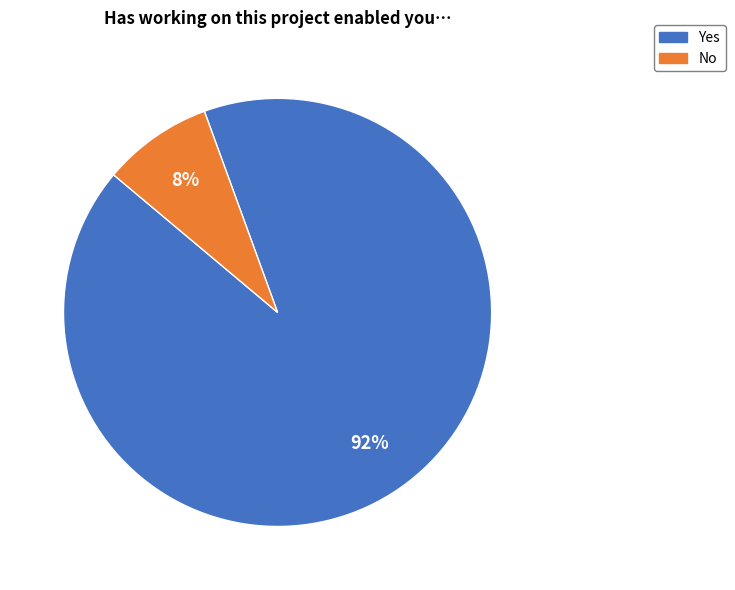

How many segments does this pie chart have?

2